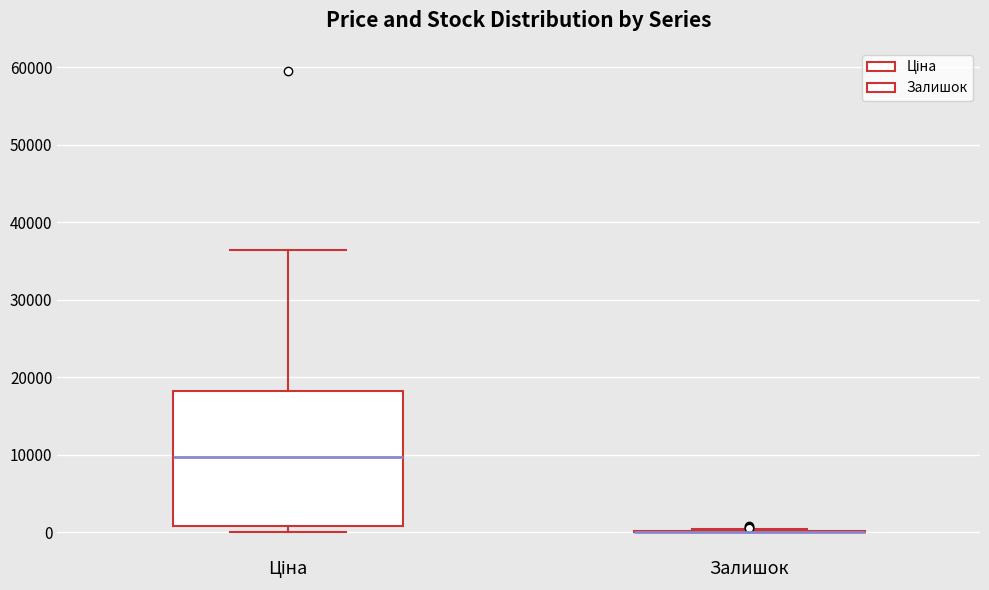

Reading left to right, read every box against the y-axis: the position of its median line, the range the box covers, and the ends of its whiskers. The values are not printed on the chart, so give them approximately, as read against the axis.

Ціна: median 10000, box 1000 to 18000, whiskers 0 to 36000
Залишок: box collapsed to a line at 0, whiskers 0 to 0